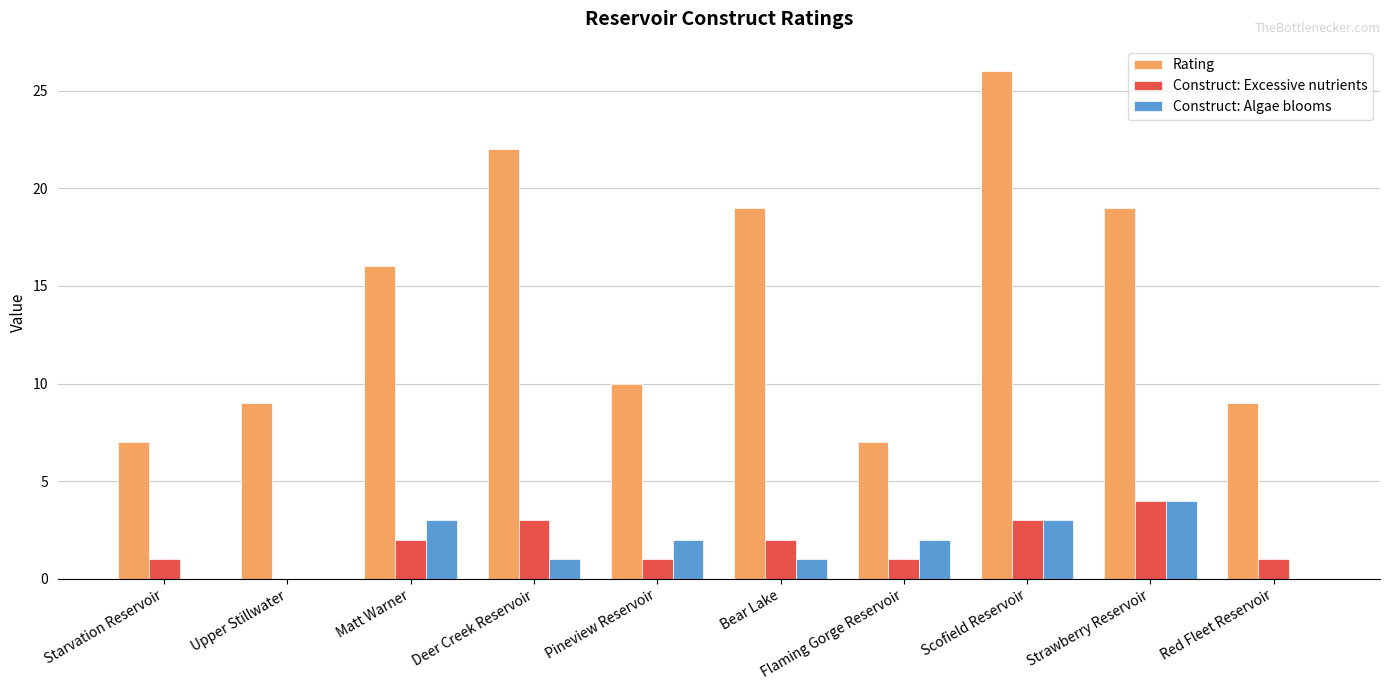

The value of Rating at Scofield Reservoir is 26. True or false?

True